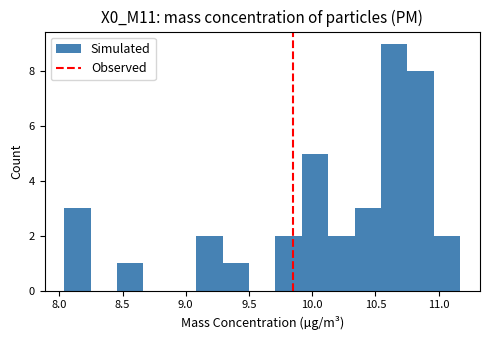

Over which range of the x-axis is the bar tallest?

10.55 to 10.75